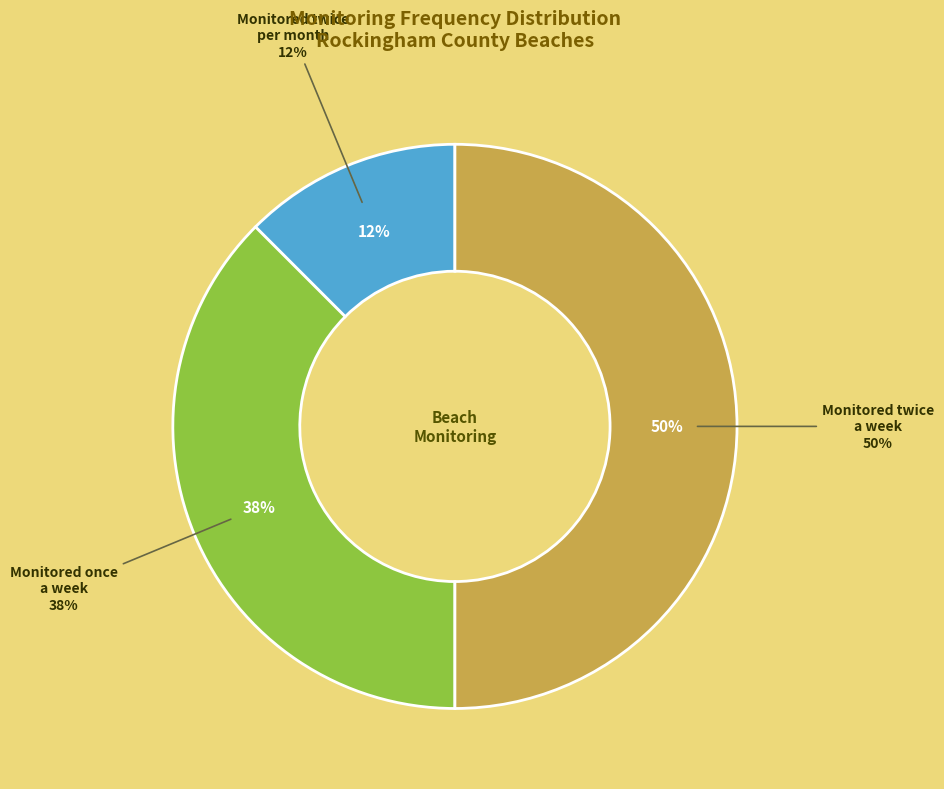

True or false: SAWYER BEACH accounts for 1% of the total.

False